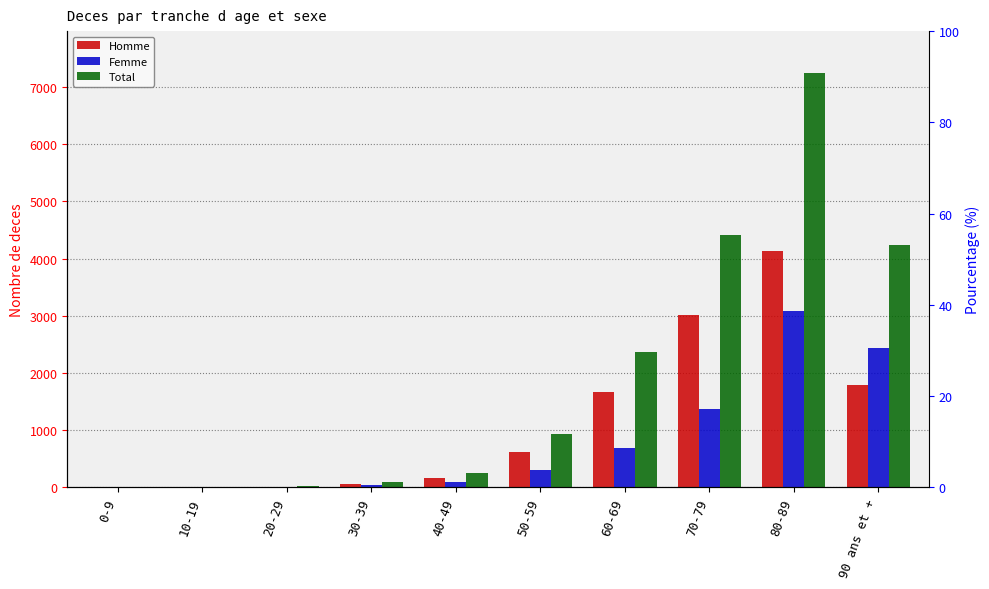

Are the bars horizontal?

No